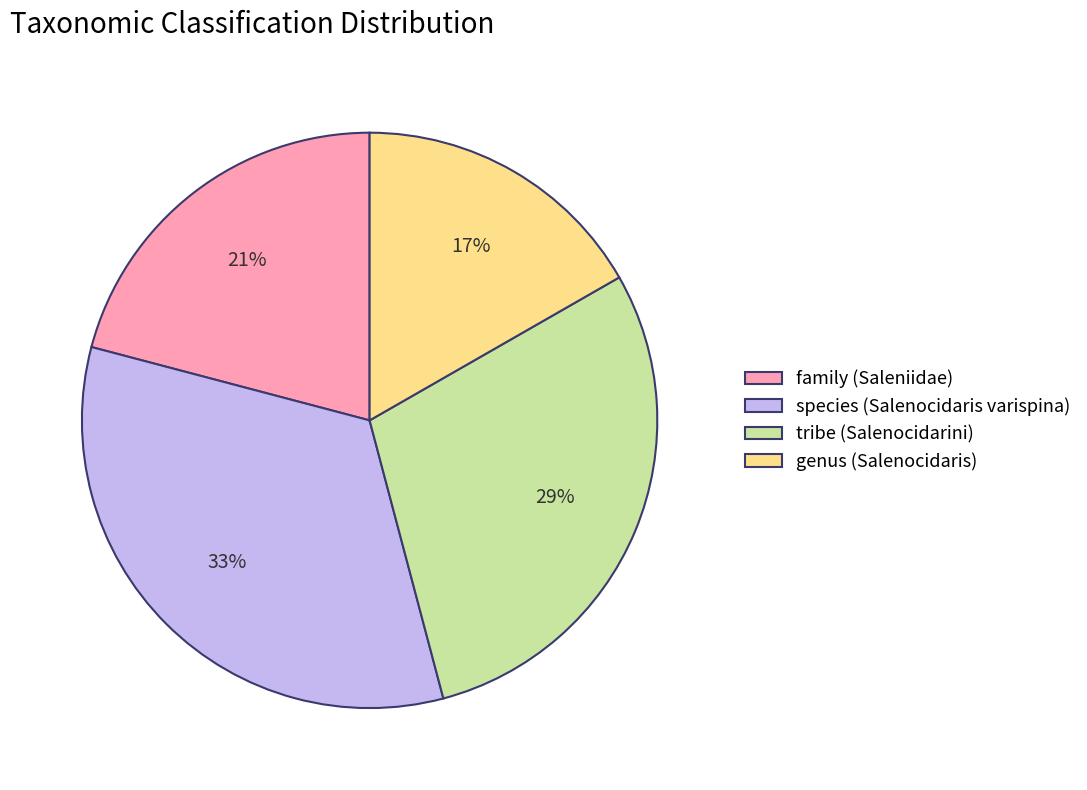

Approximately how many times larger is the value at genus (Salenocidaris) compared to tribe (Salenocidarini)?

0.6